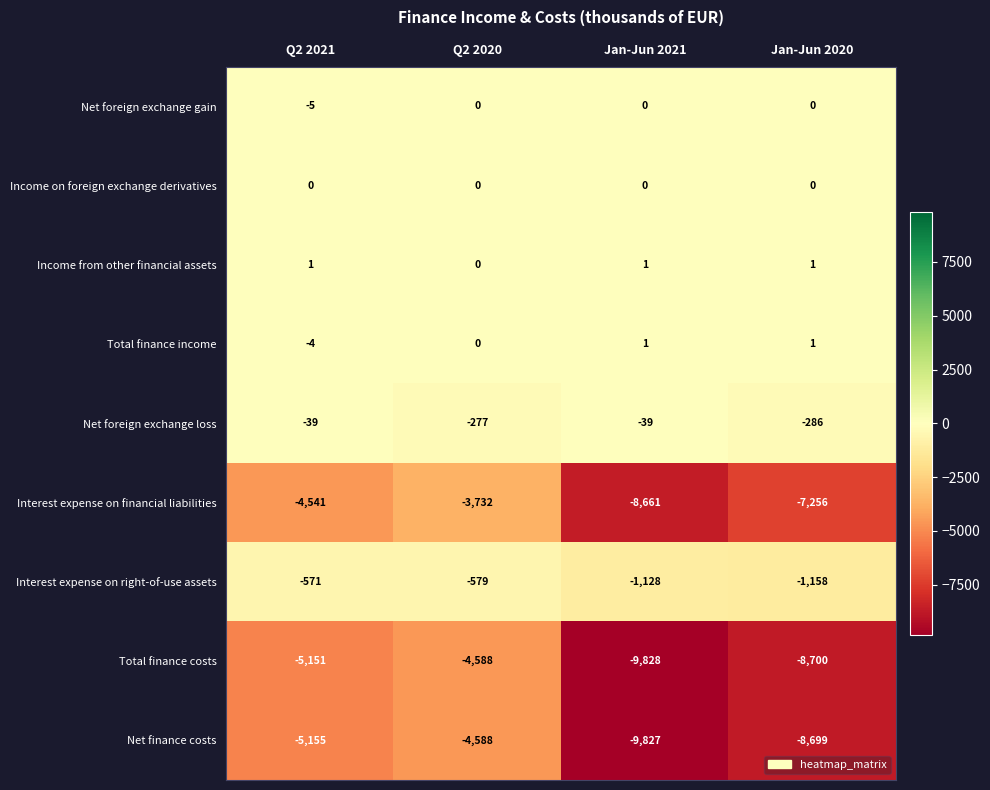

The Net finance costs series shows -5155 at Q2 2021. True or false?

True